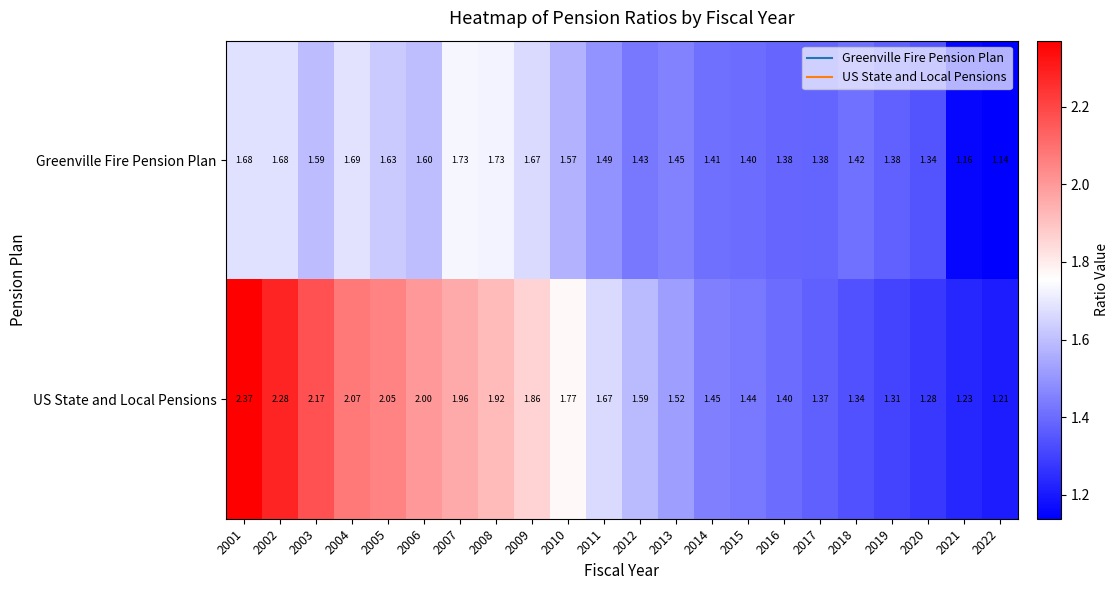

What is the spread (max minus min) of values at 2019?

0.1